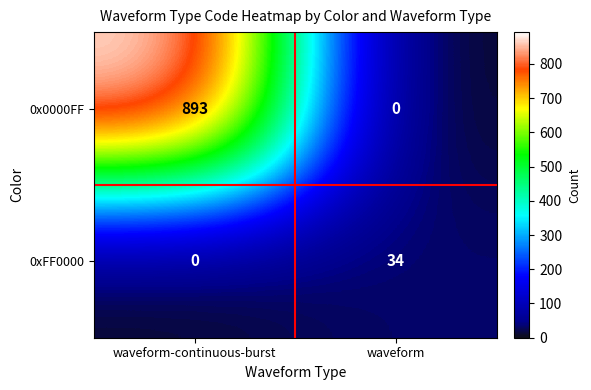

Reading left to right, what are all the values shown in this chart?

0x0000FF: 893	0
0xFF0000: 0	34